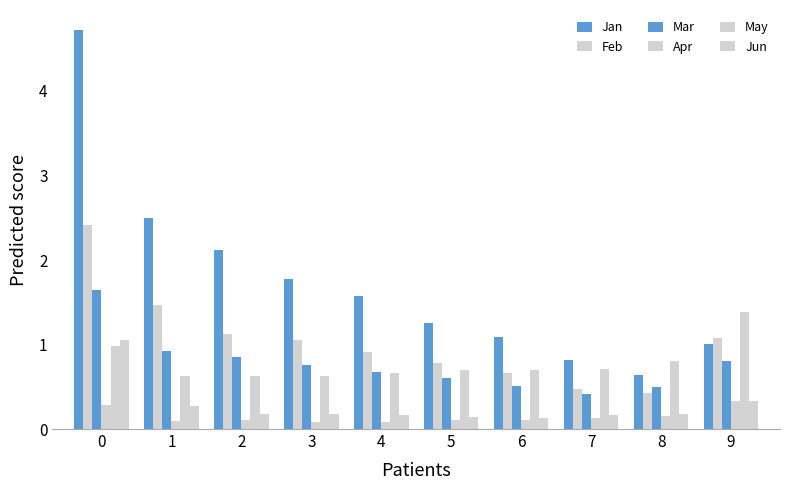

Reading right to left, what are all the values shown in this chart?

Jan: 1.0	0.6	0.8	1.1	1.2	1.6	1.8	2.1	2.5	4.7
Feb: 1.1	0.4	0.5	0.7	0.8	0.9	1.0	1.1	1.5	2.4
Mar: 0.8	0.5	0.4	0.5	0.6	0.7	0.8	0.8	0.9	1.6
Apr: 0.3	0.1	0.1	0.1	0.1	0.1	0.1	0.1	0.1	0.3
May: 1.4	0.8	0.7	0.7	0.7	0.7	0.6	0.6	0.6	1.0
Jun: 0.3	0.2	0.2	0.1	0.1	0.2	0.2	0.2	0.3	1.1